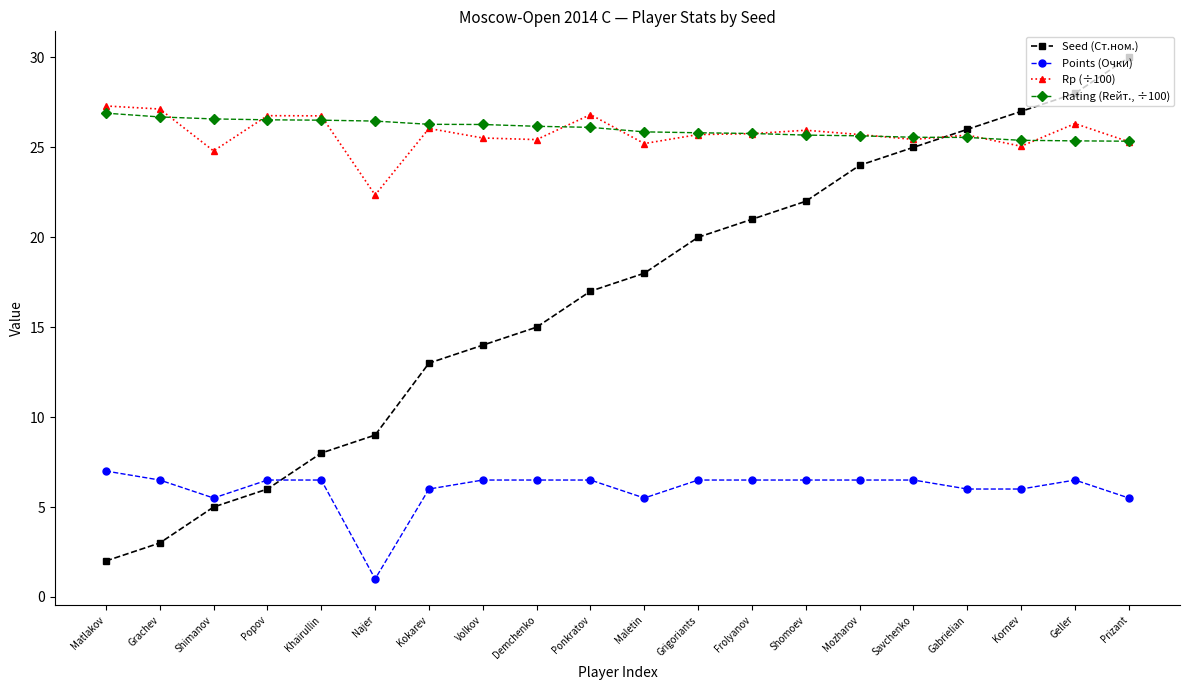

Rank the categories by Seed (Ст.ном.) value from lowest to highest.

Matlakov, Grachev, Shimanov, Popov, Khairullin, Najer, Kokarev, Volkov, Demchenko, Ponkratov, Maletin, Grigoriants, Frolyanov, Shomoev, Mozharov, Savchenko, Gabrielian, Kornev, Geller, Prizant